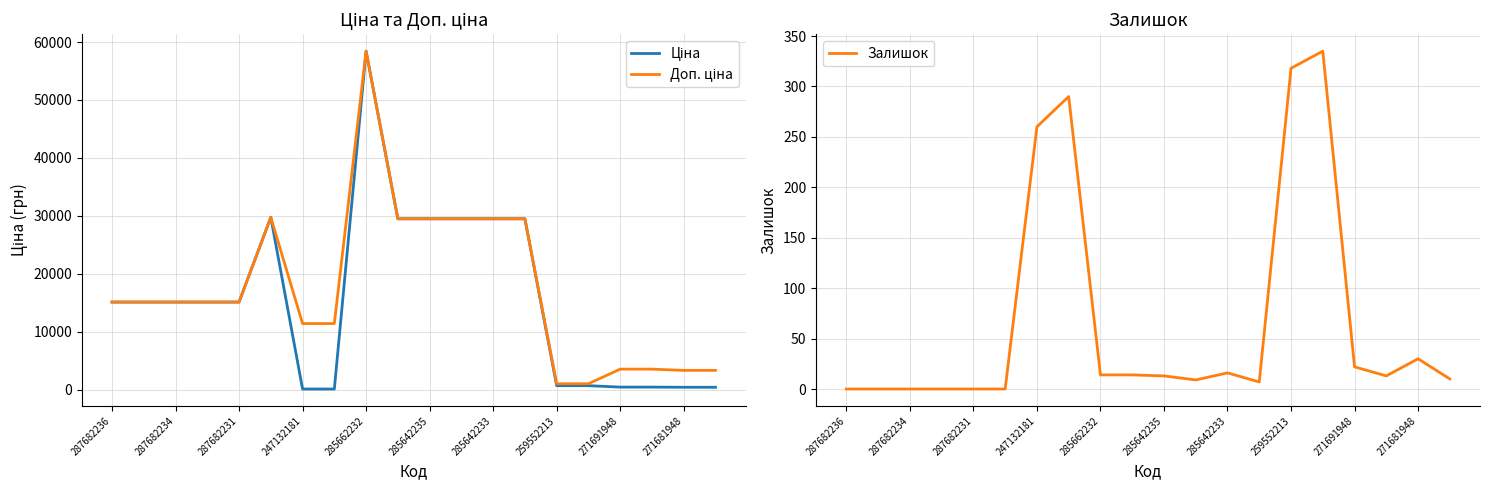

How many data points does each series have?

20